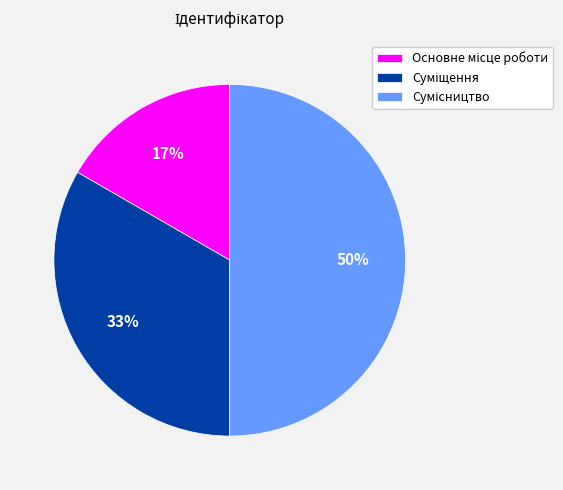

To the nearest percent, what is the difference between the largest and smallest slice percentages?

33%